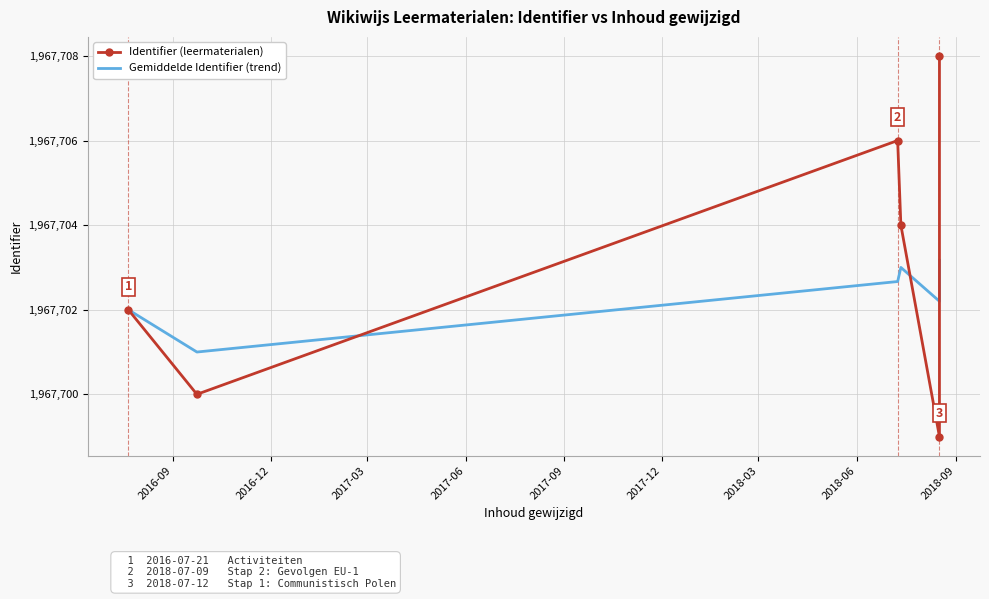

What is the difference between the second highest and second lowest values in the Identifier (leermaterialen) series?

6.0